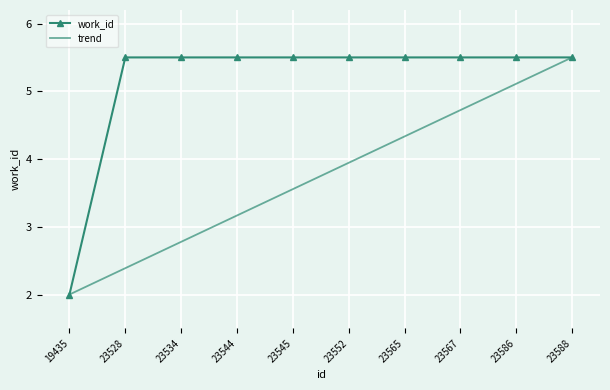

What is the difference between the maximum and minimum values in the trend series?

3.5